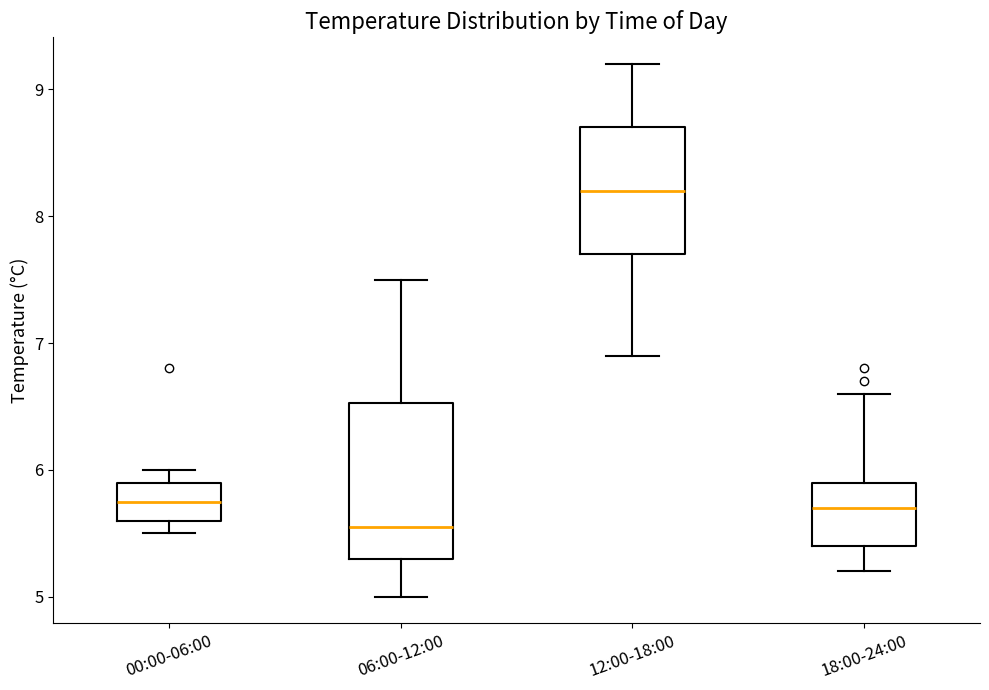

Which box is the tallest, from its lower edge to its upper edge?

06:00-12:00